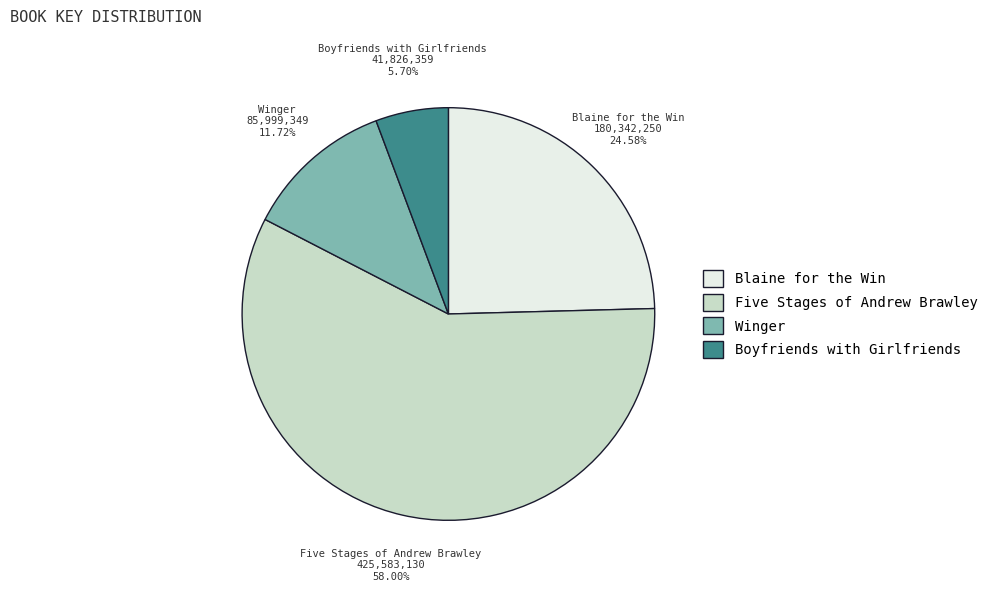

What percentage is the Five Stages of Andrew Brawley slice, to the nearest percent?

58%